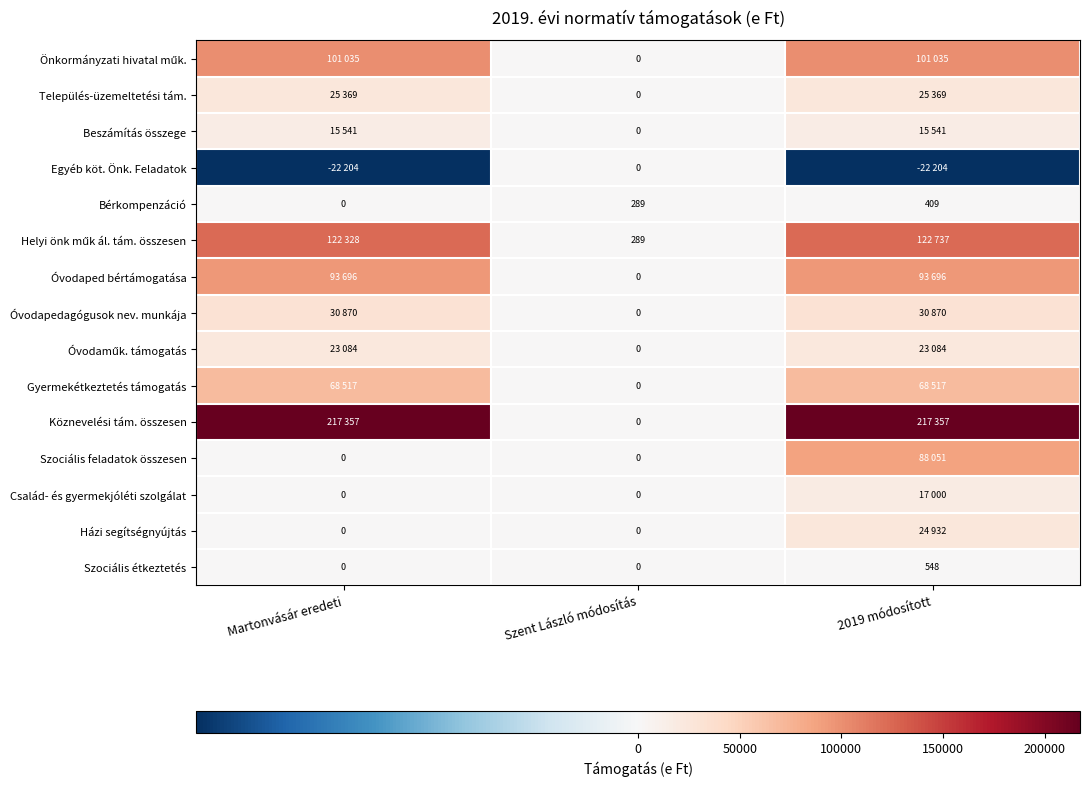

What is the sum of all Bérkompenzáció values?

698